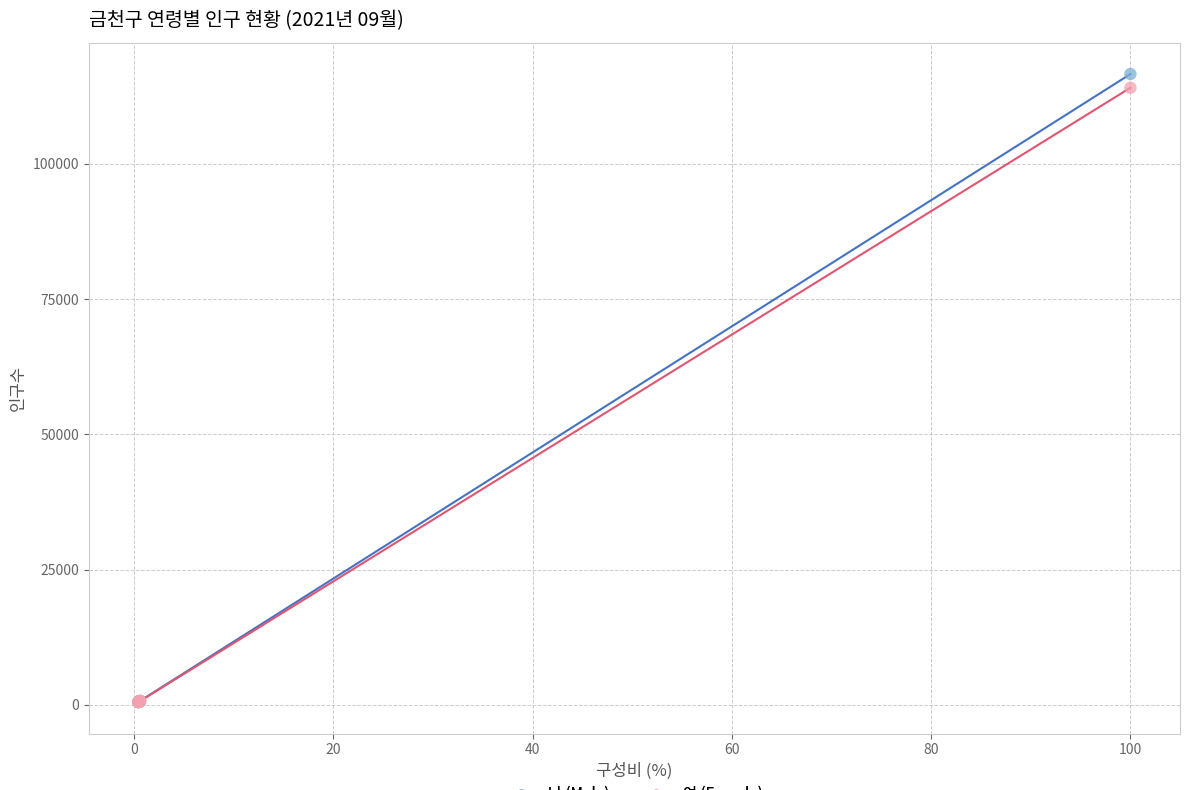

Across all series, what Y value is closest to 58534?

114056